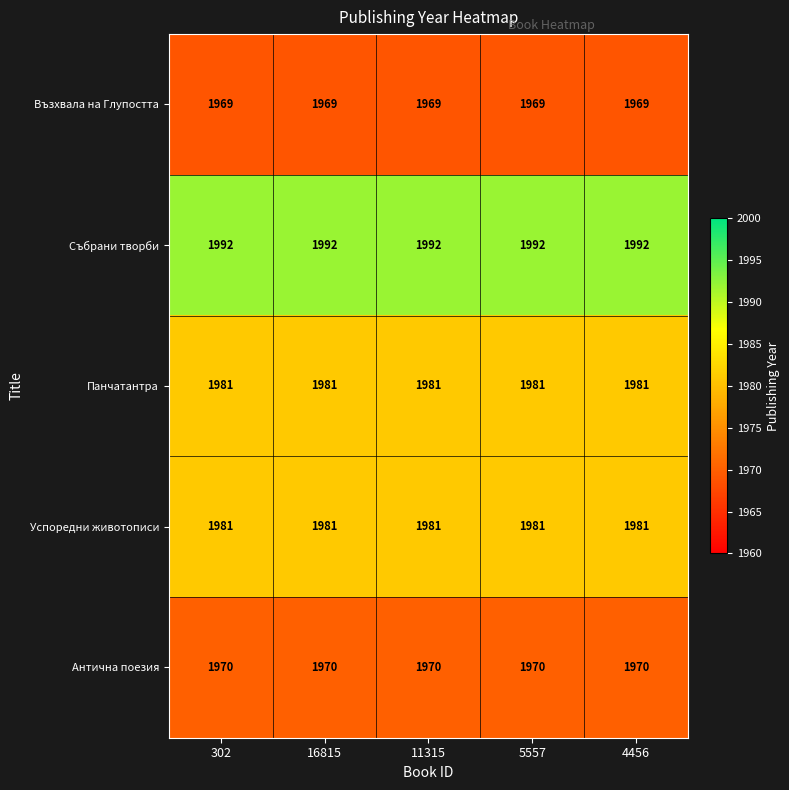

What is the greatest value displayed?

1992